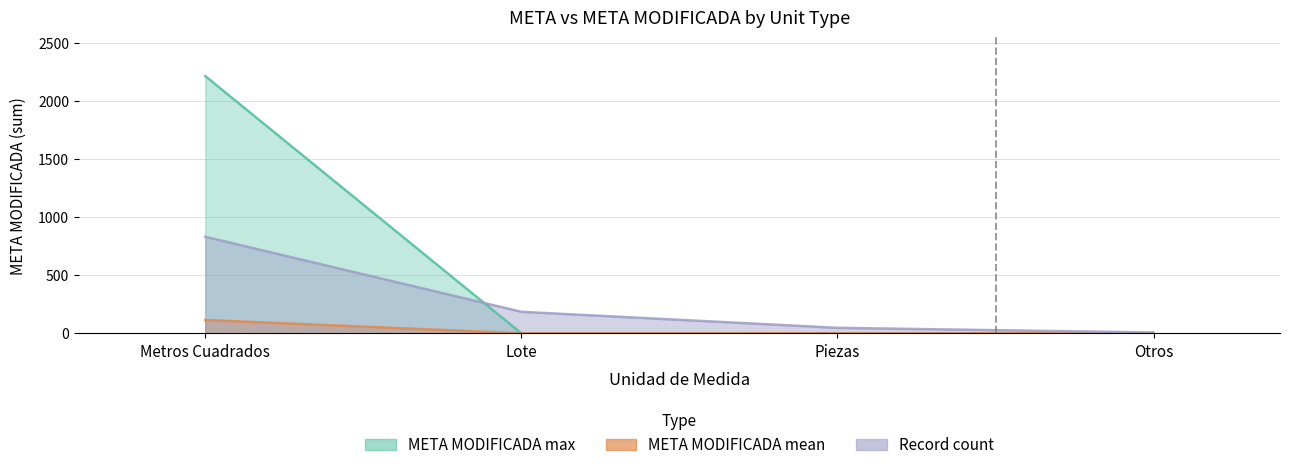

How many data points does each series have?

4